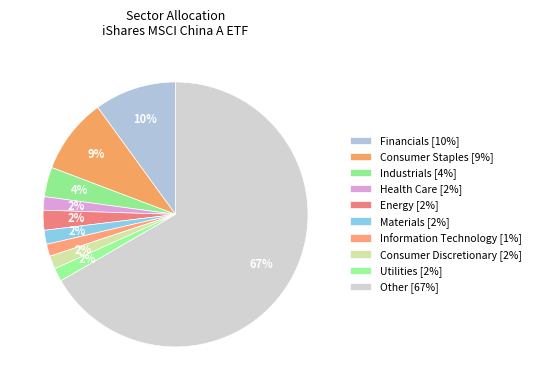

Which slice is the largest?

Other